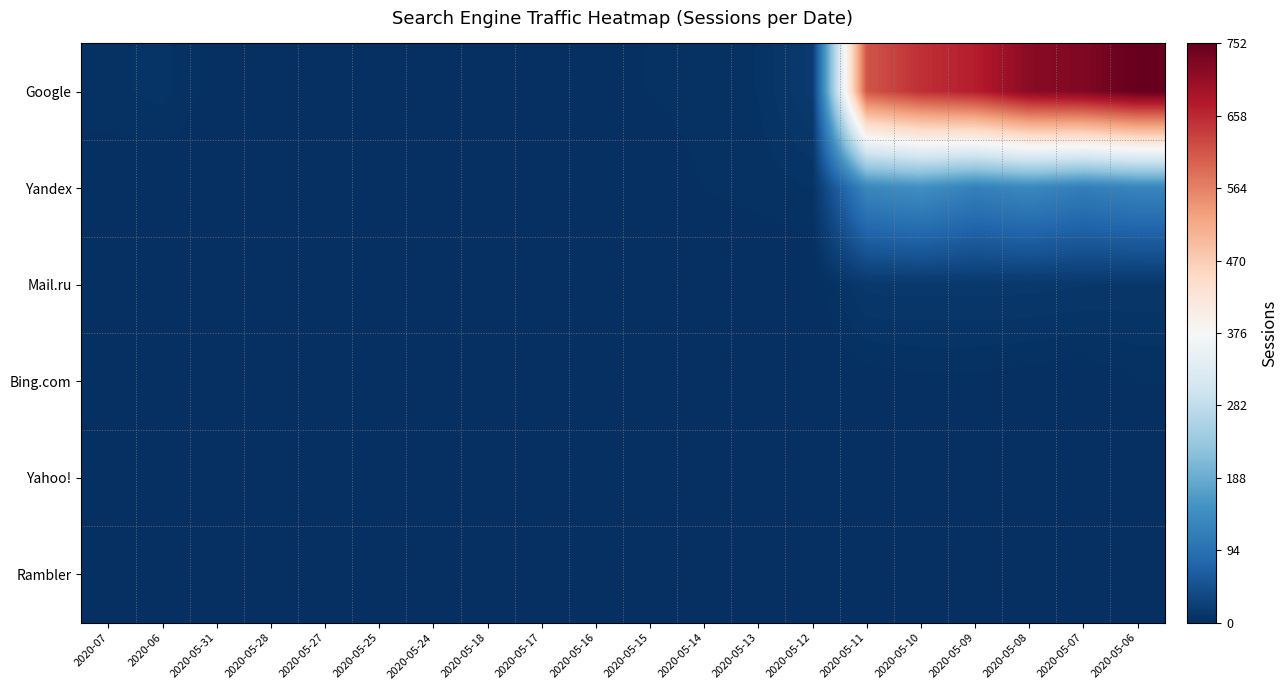

List the series in order of their peak value, lowest first.

Yahoo!, Rambler, Bing.com, Mail.ru, Yandex, Google